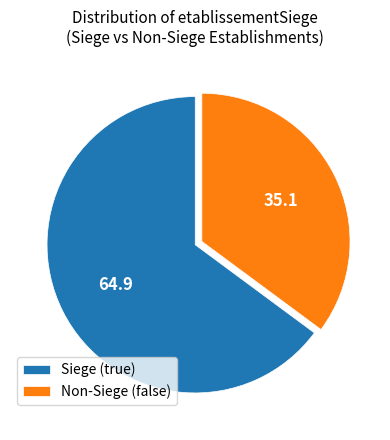

Rank the categories by value from highest to lowest.

Siege (true), Non-Siege (false)